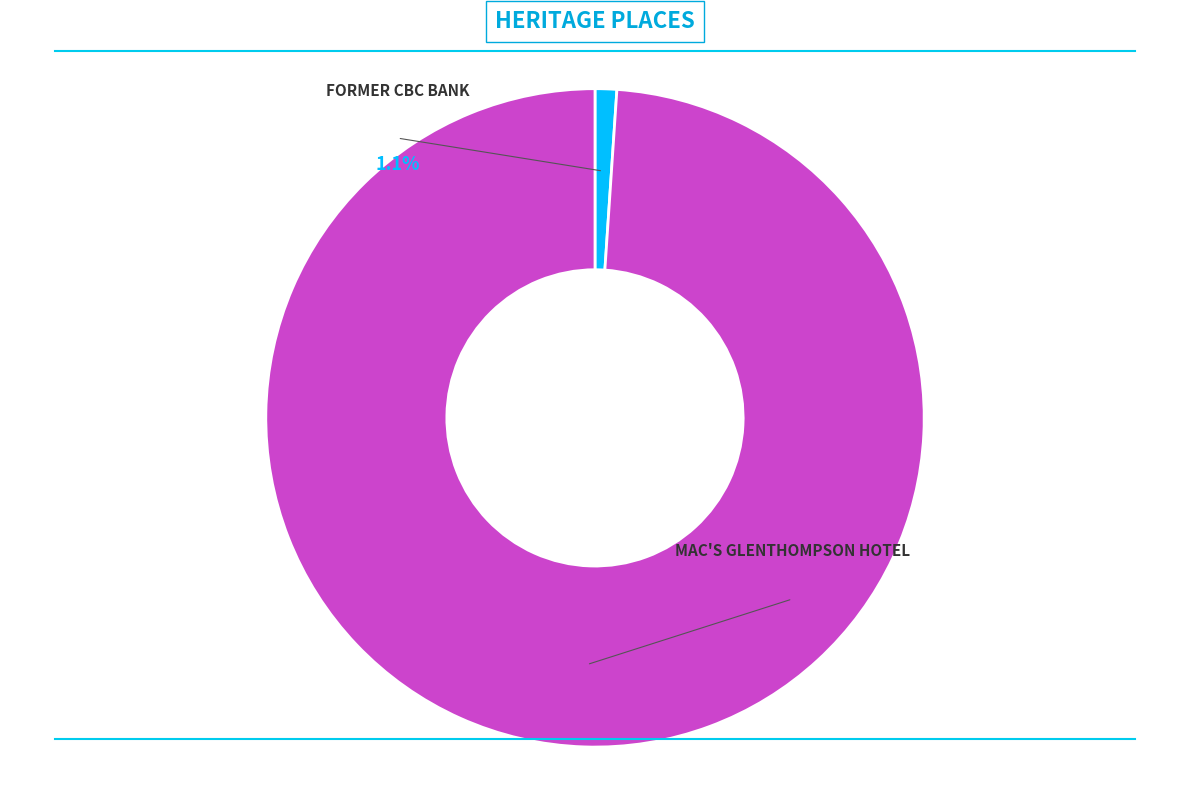

To the nearest percent, what is the combined percentage of MAC'S GLENTHOMPSON HOTEL and FORMER CBC BANK?

100%